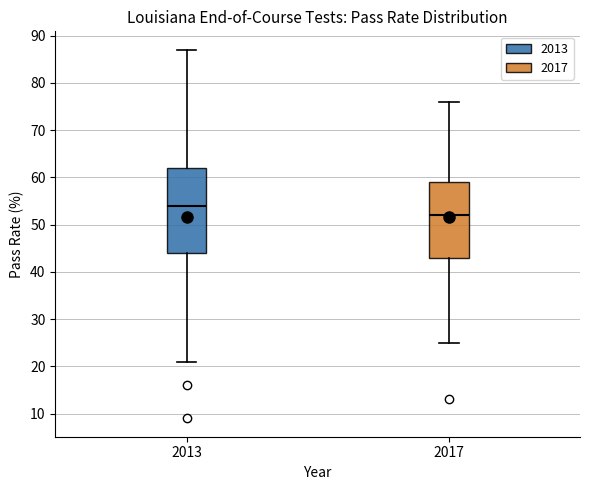

Reading left to right, read every box against the y-axis: the position of its median line, the range the box covers, and the ends of its whiskers. The values are not printed on the chart, so give them approximately, as read against the axis.

2013: median 54, box 44 to 62, whiskers 21 to 87
2017: median 52, box 43 to 59, whiskers 25 to 76